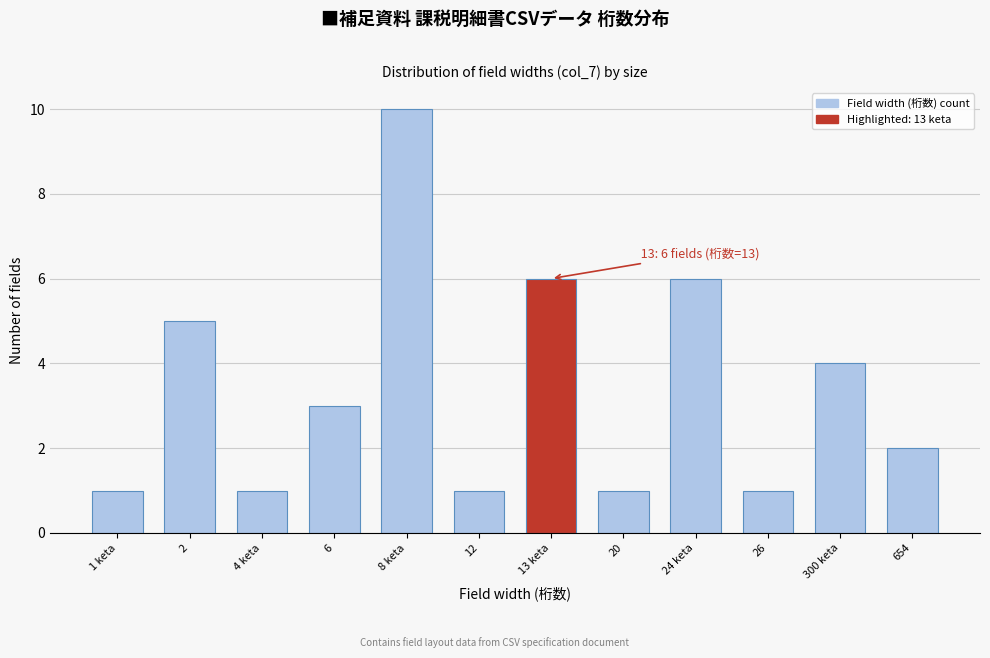

Reading right to left, extract all data points from this chart.

2	4	1	6	1	6	1	10	3	1	5	1